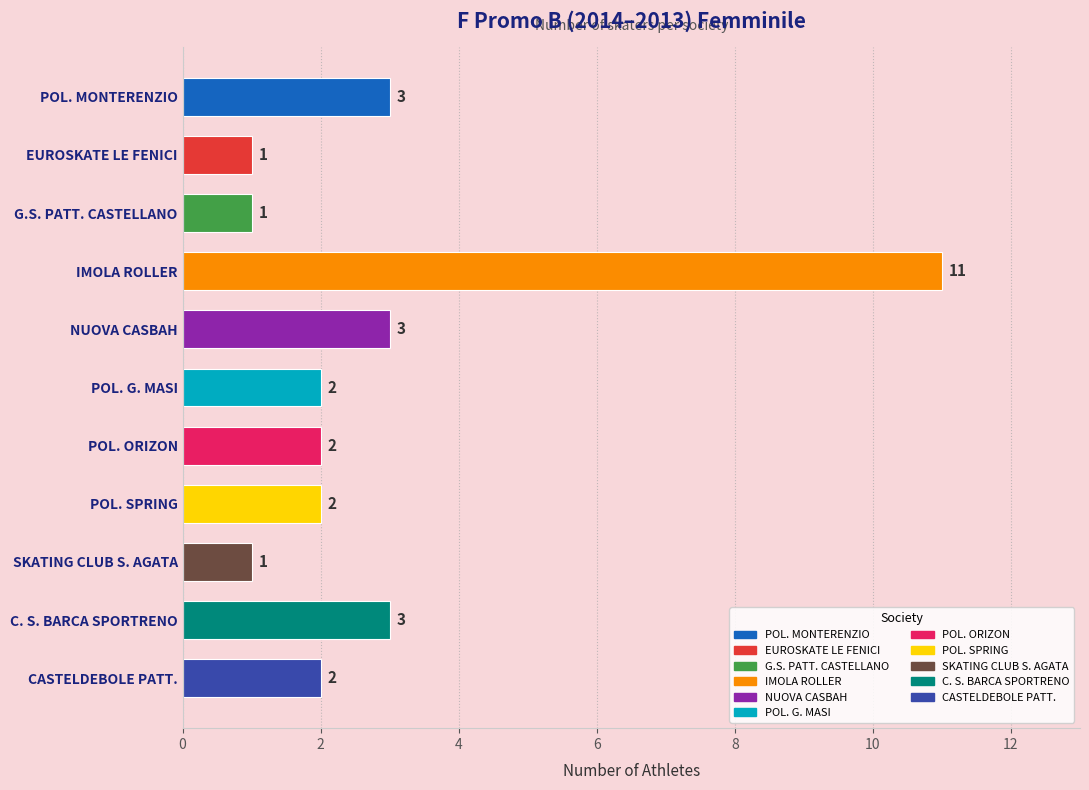

True or false: the data shows 15 at IMOLA ROLLER.

False